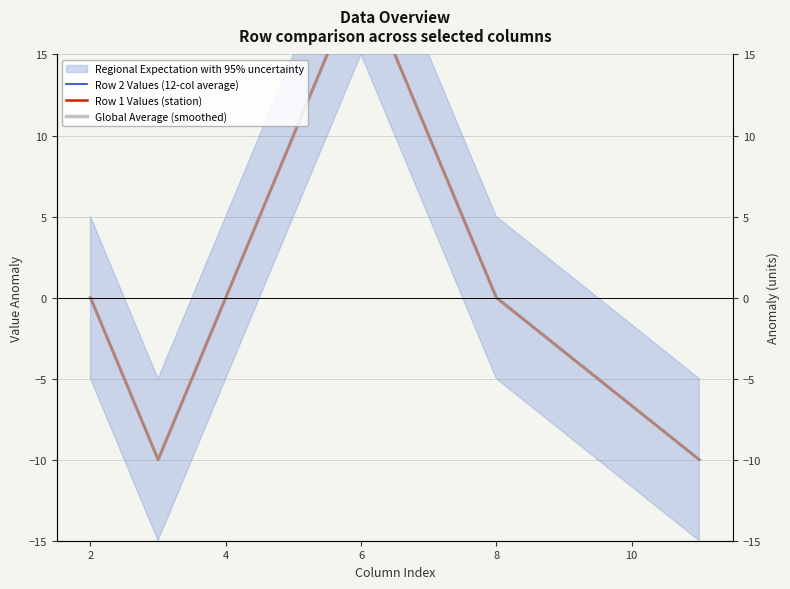

List the series in order of their peak value, lowest first.

Row 2 Values (12-col average), Row 1 Values (station), Global Average (smoothed)